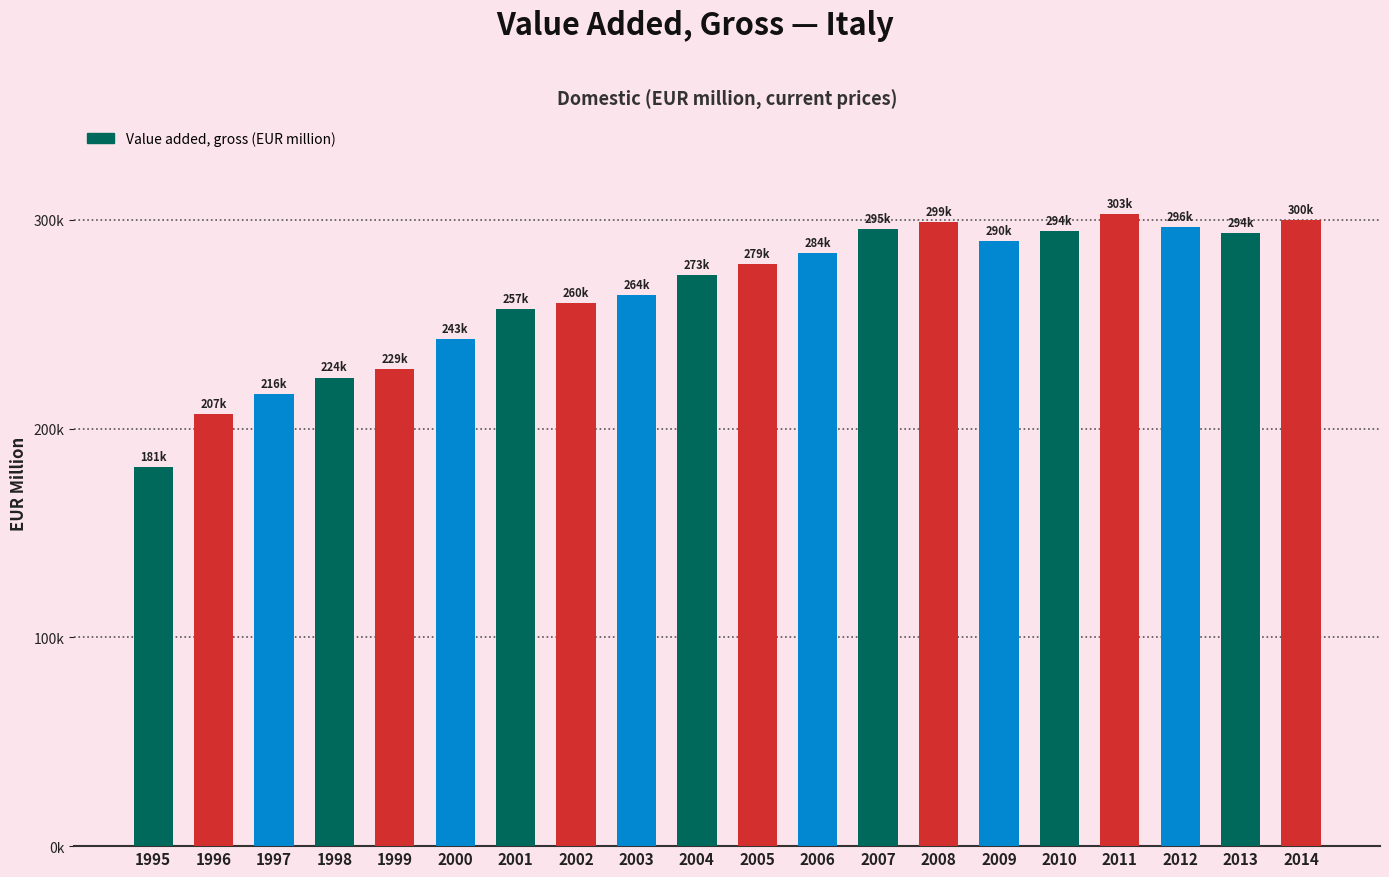

At which label does the data first exceed 278666?

2005